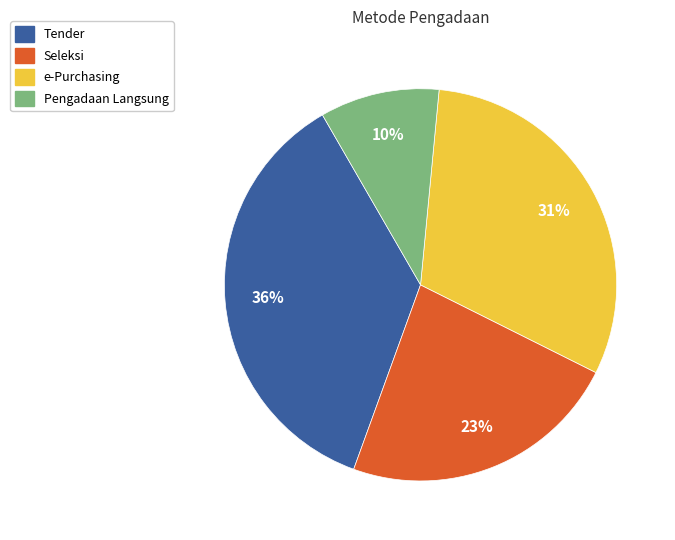

To the nearest percent, what is the difference between the largest and smallest slice percentages?

26%